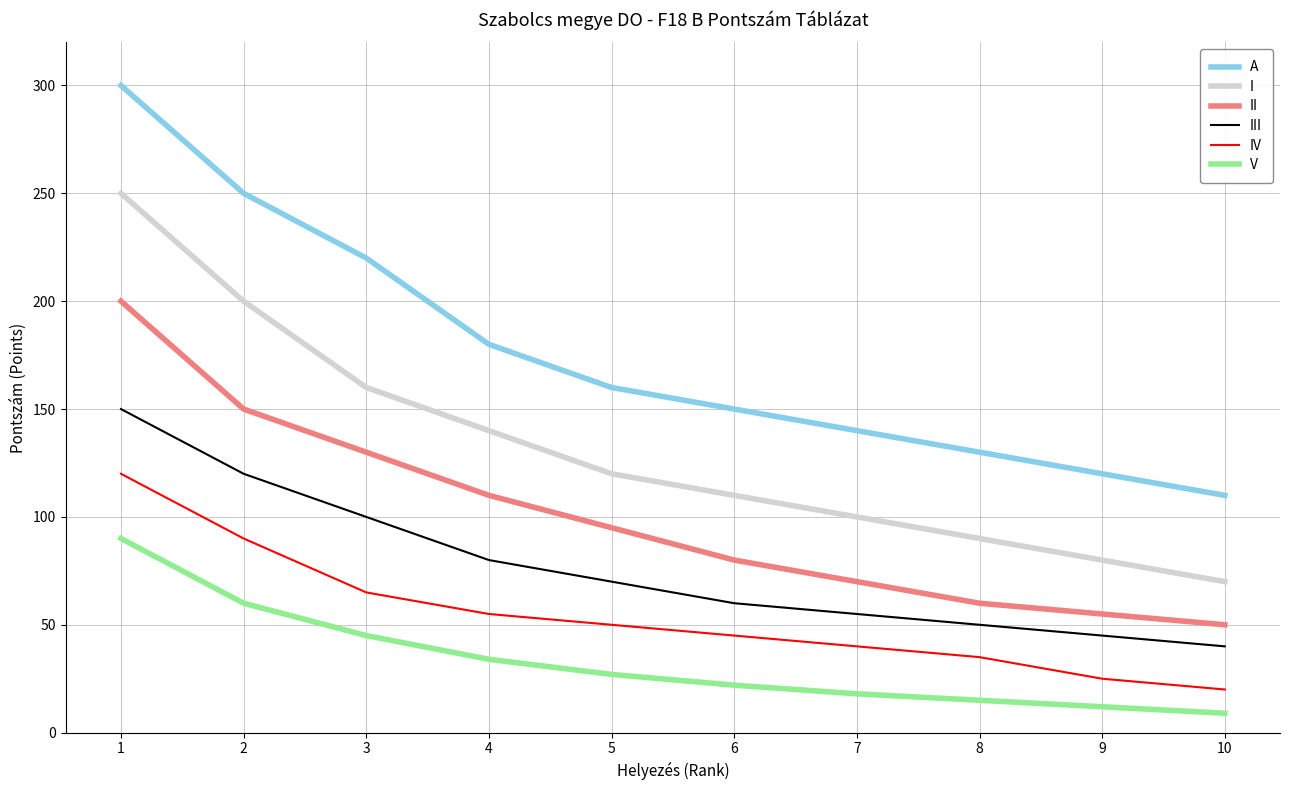

Which series has the largest range (max minus min)?

A